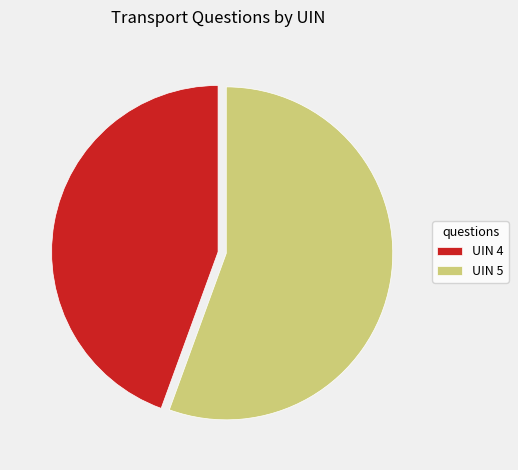

What is the ratio of the value at UIN 4 to the value at UIN 5?

0.8